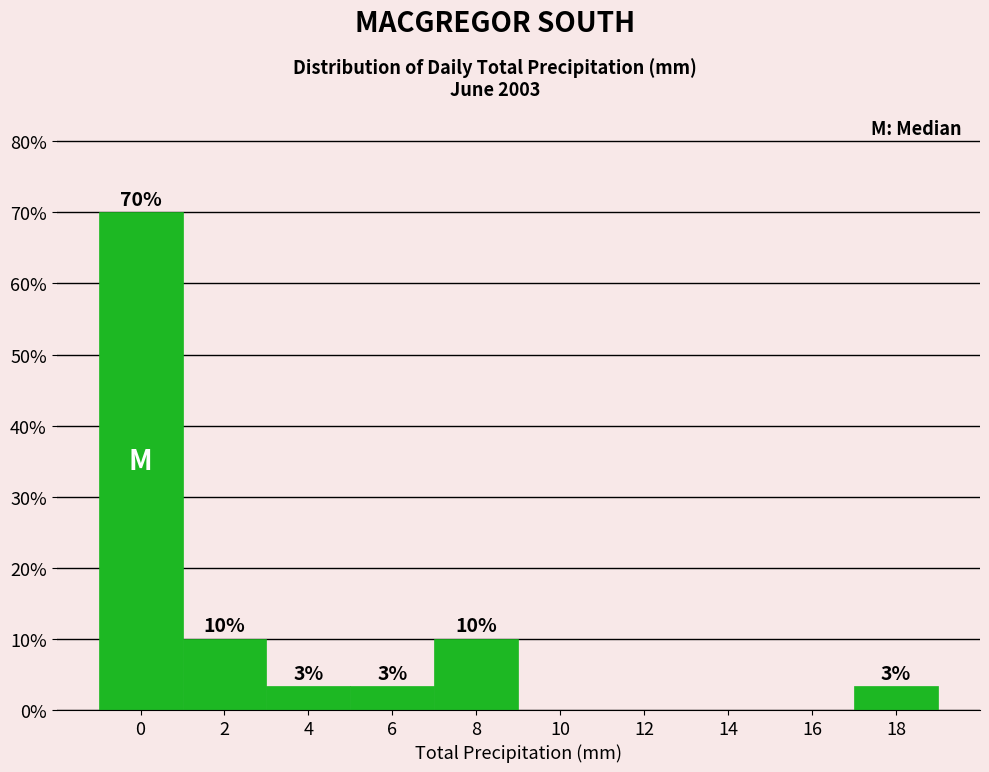

Between 18 and 14, which is larger?

18